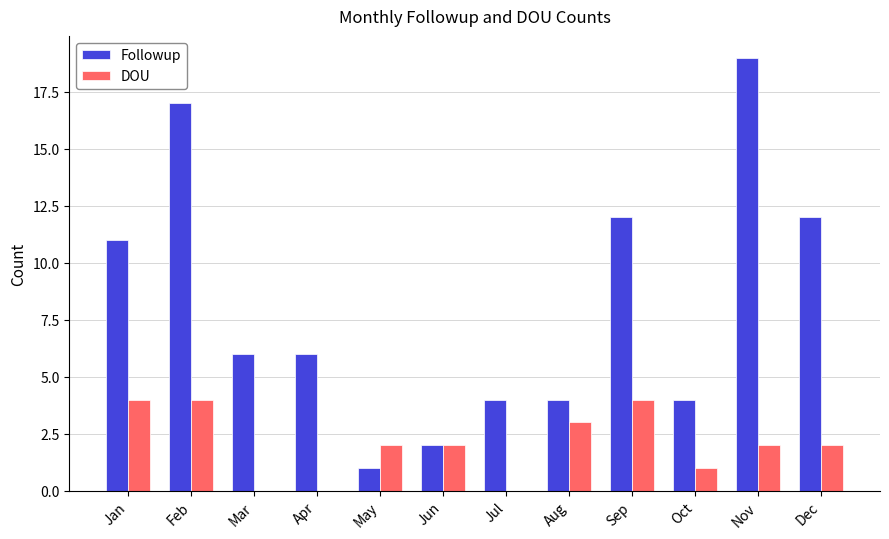

What value does the DOU series have at Sep?

4